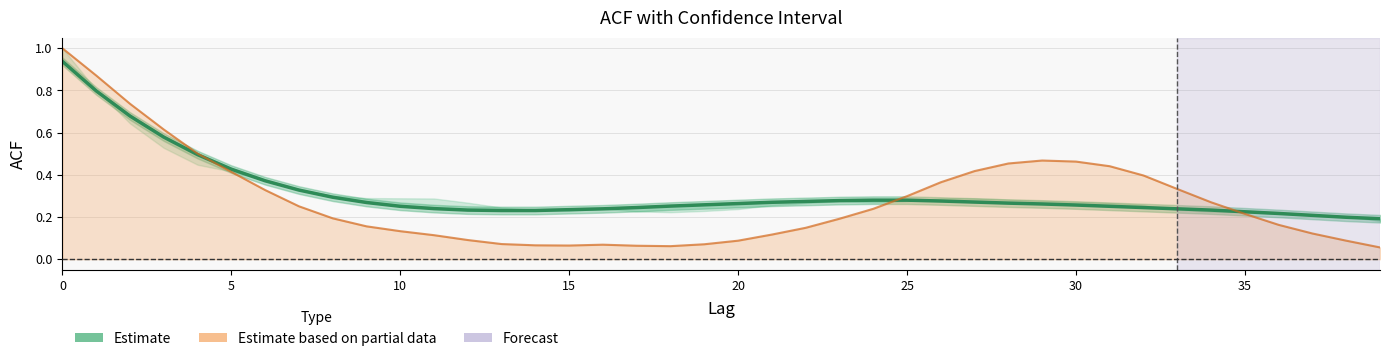

The chart shows a value of 1.2 at 5. True or false?

False